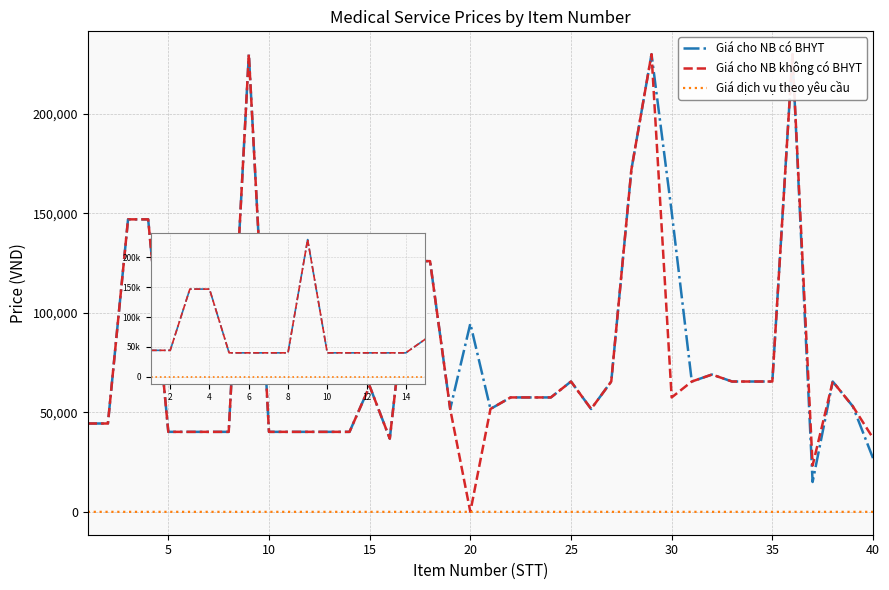

What are all the series names shown in the legend?

Giá cho NB có BHYT, Giá cho NB không có BHYT, Giá dịch vụ theo yêu cầu